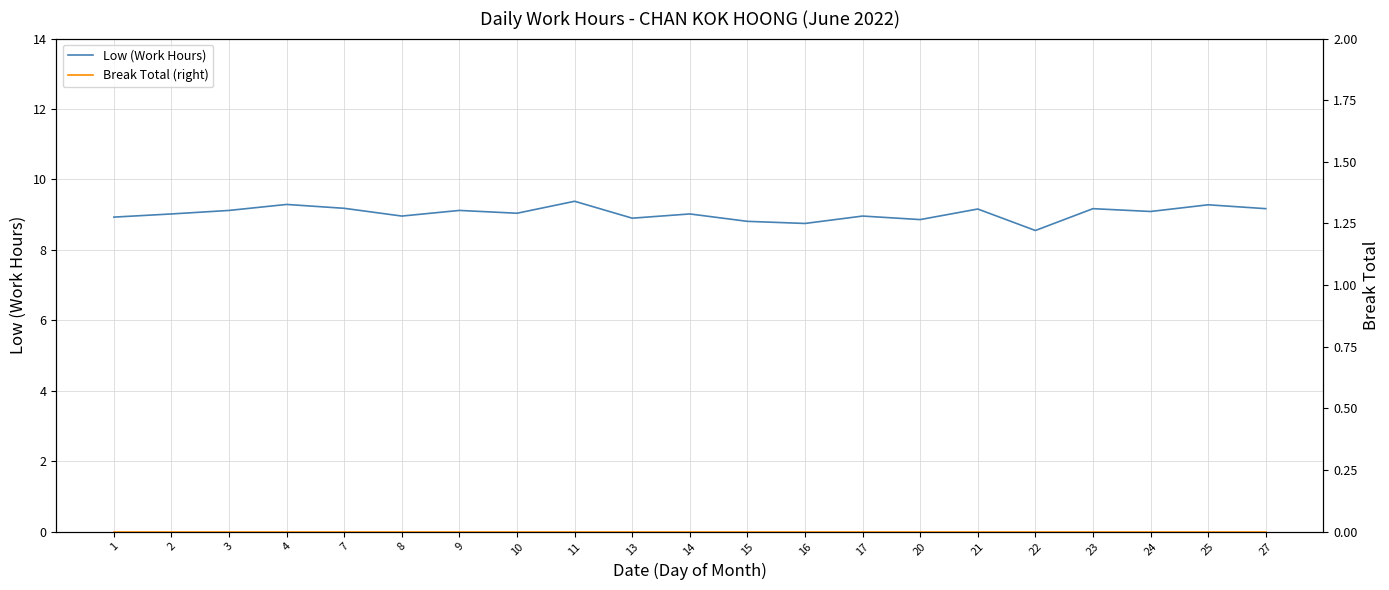

Which series has the largest total across all categories?

Low (Work Hours)